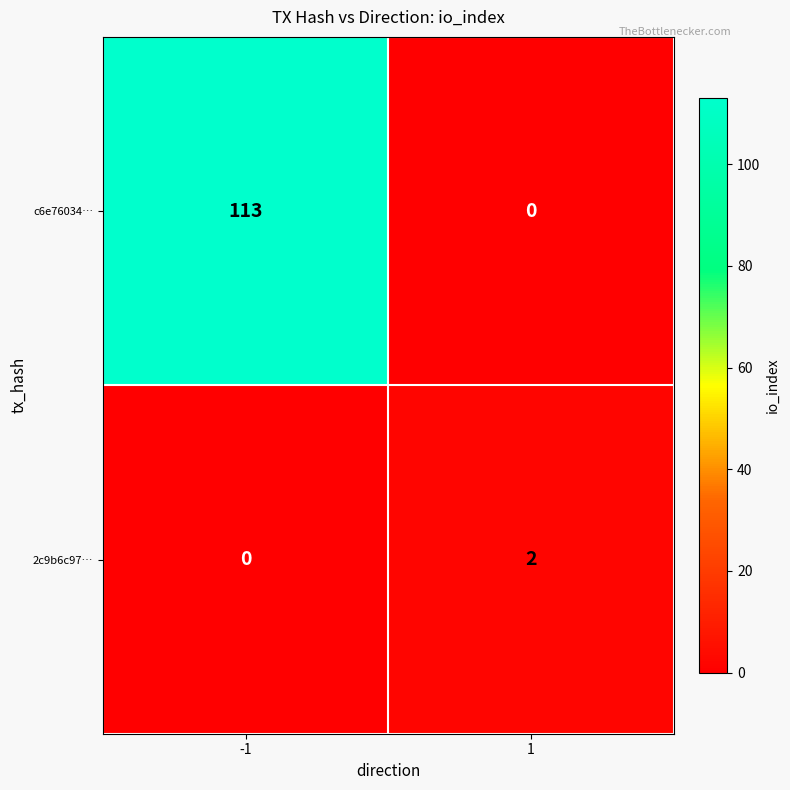

Reading left to right, list all the values displayed in this chart.

c6e76034…: 113	0
2c9b6c97…: 0	2